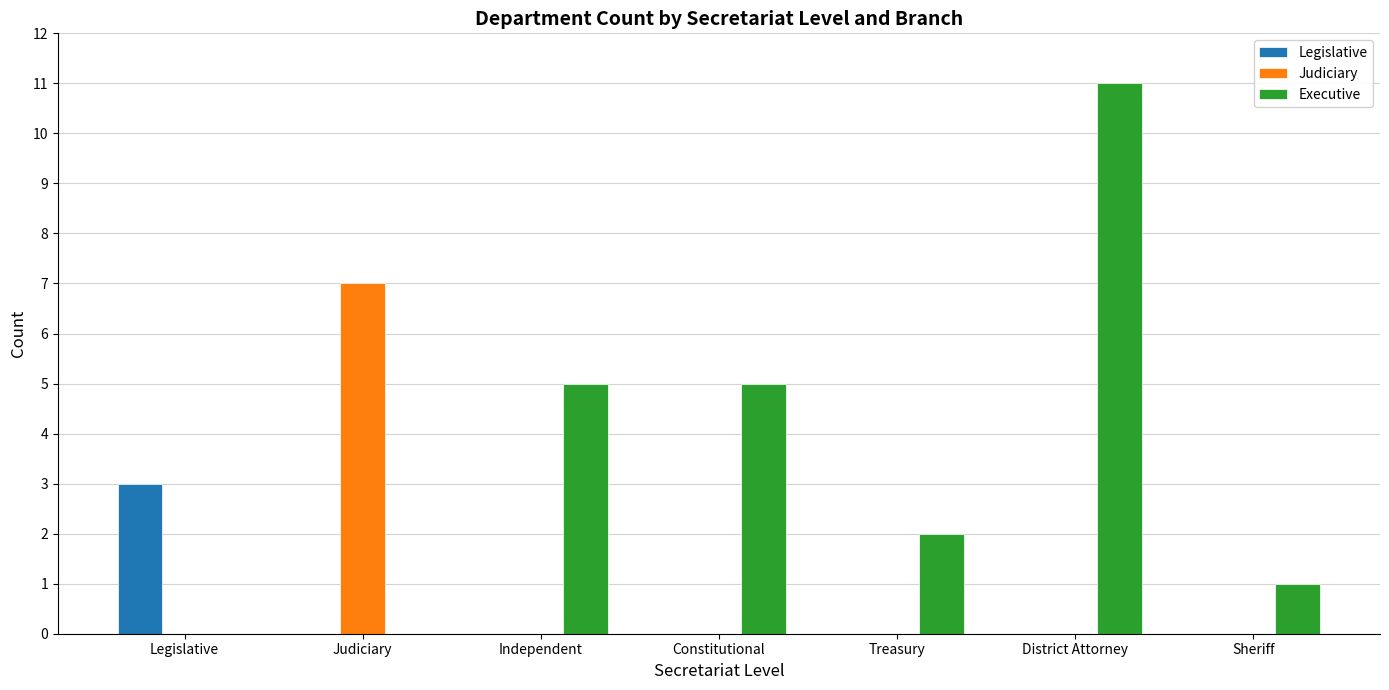

Reading left to right, extract all data points from this chart.

Legislative: Legislative=3	Judiciary=0	Independent=0	Constitutional=0	Treasury=0	District Attorney=0	Sheriff=0
Judiciary: Legislative=0	Judiciary=7	Independent=0	Constitutional=0	Treasury=0	District Attorney=0	Sheriff=0
Executive: Legislative=0	Judiciary=0	Independent=5	Constitutional=5	Treasury=2	District Attorney=11	Sheriff=1